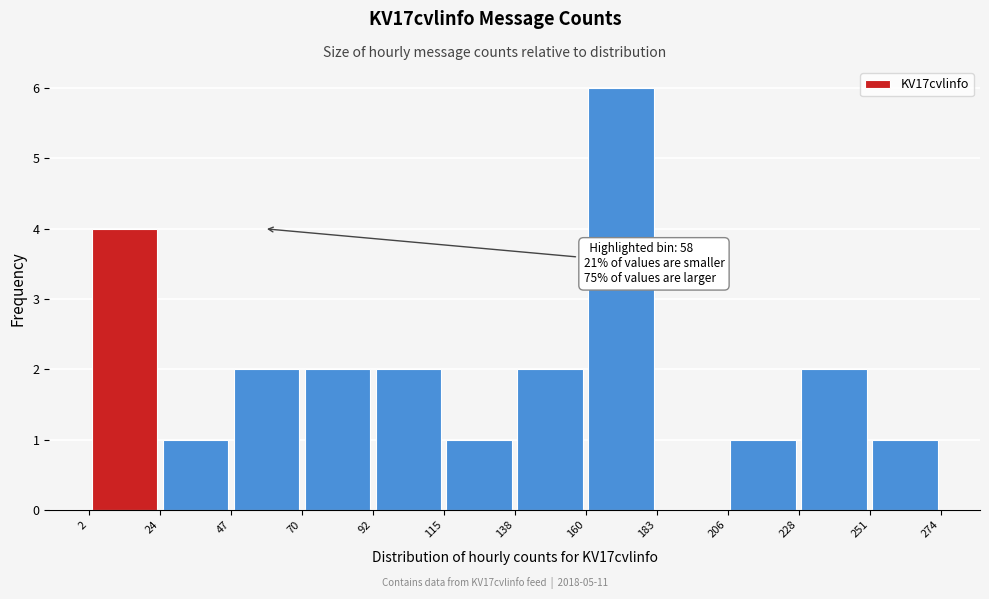

Over which range of the x-axis is the bar tallest?

160 to 183